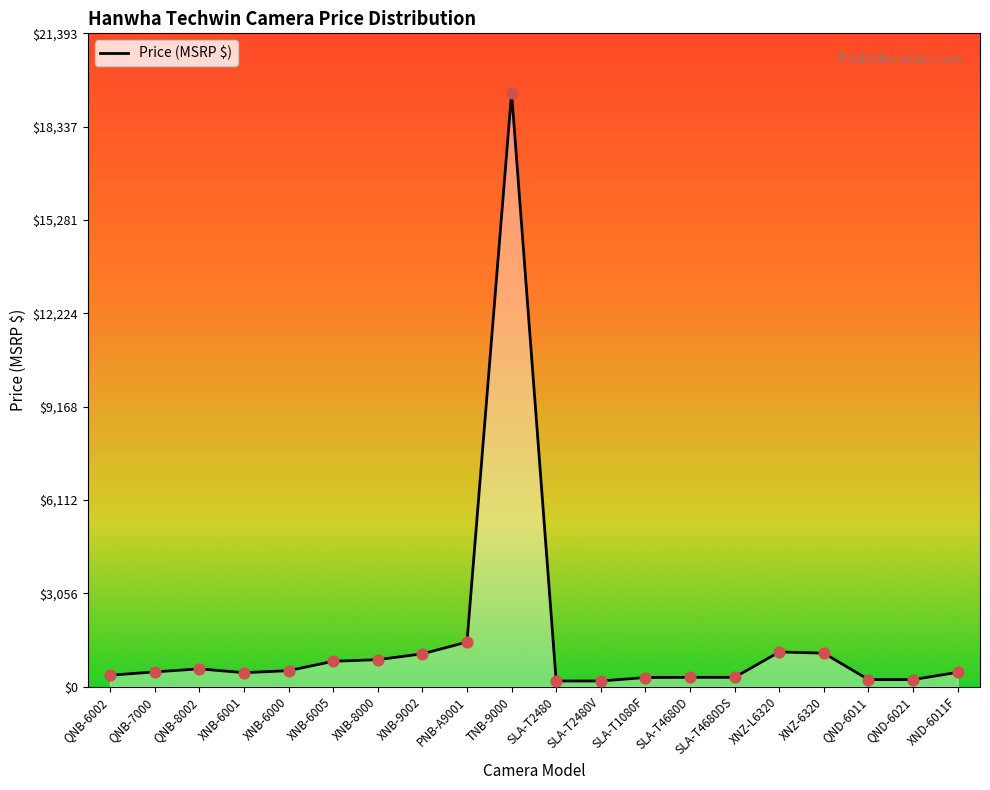

What is the ratio of the value at XNB-6001 to the value at XND-6011F?

1.0